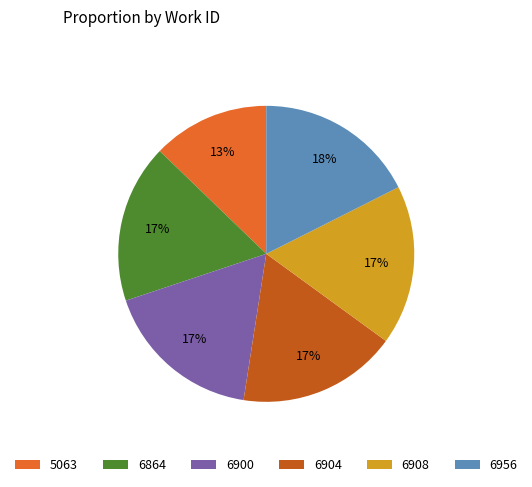

Approximately how many times larger is the value at 6900 compared to 6864?

1.0